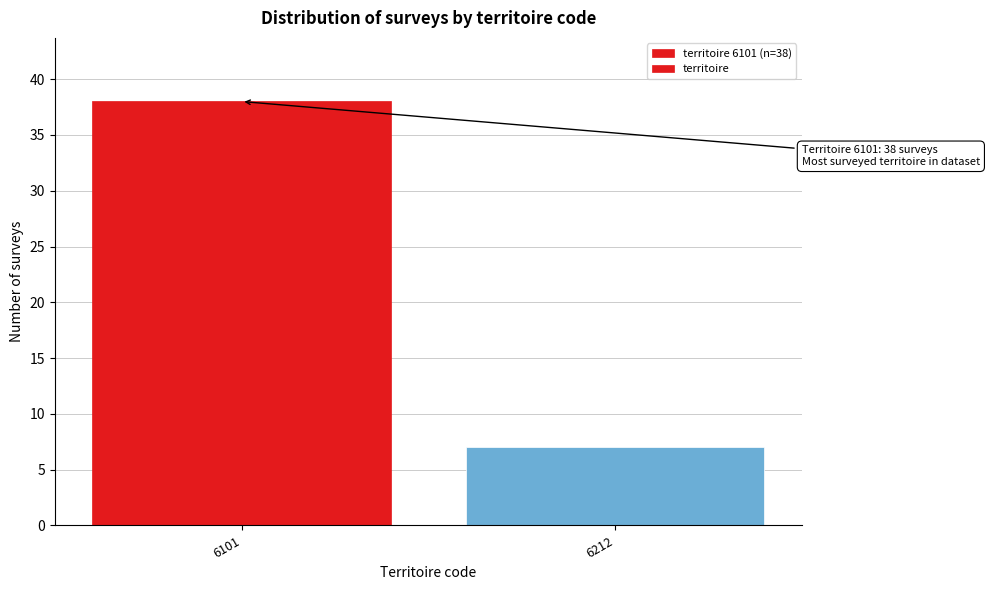

Reading right to left, transcribe all the data shown in this chart.

6212=7	6101=38